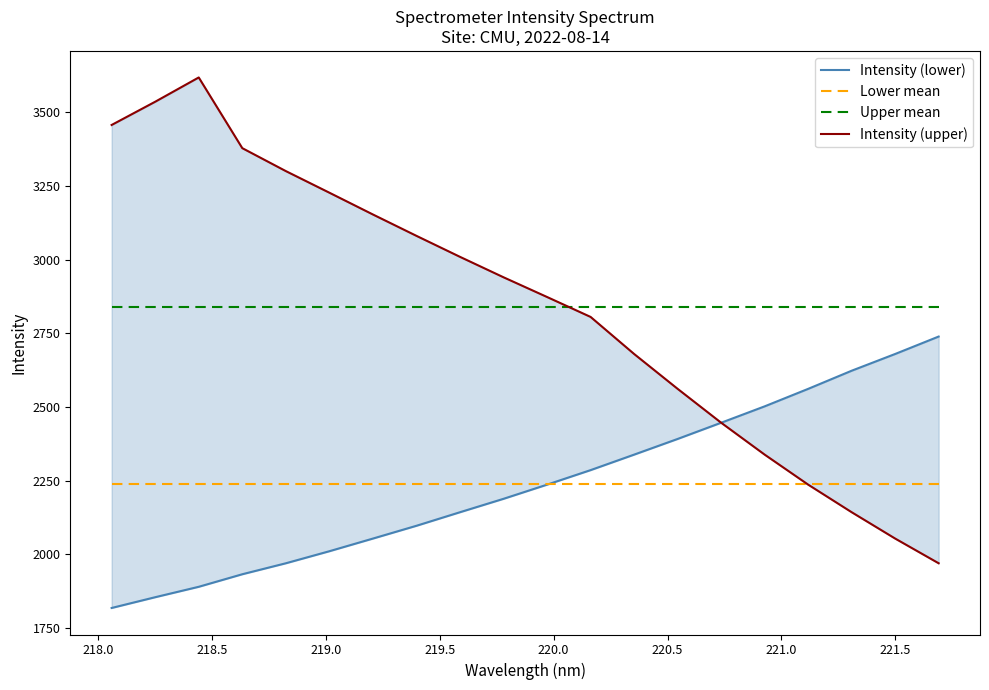

How many lines are shown in the chart?

4